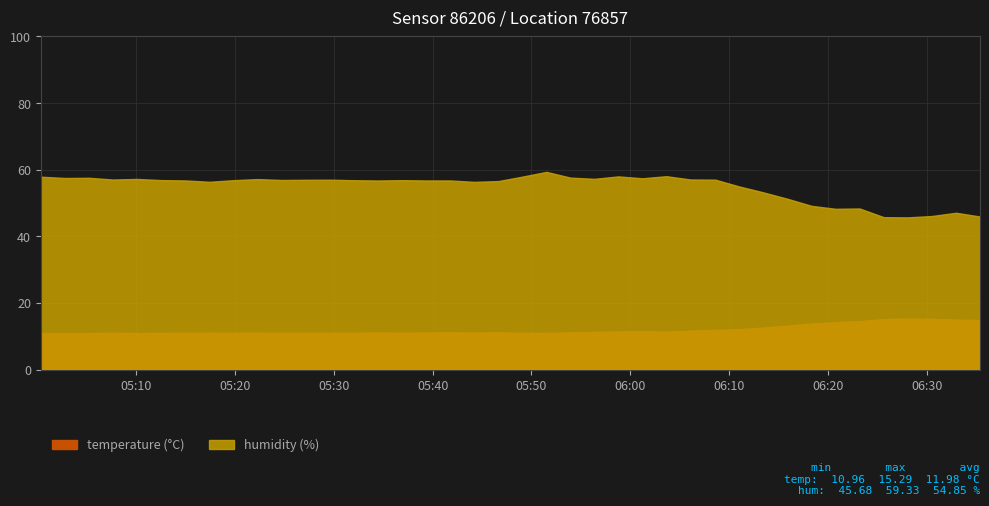

What is the difference between the temperature values at 30 and 15?

1.5